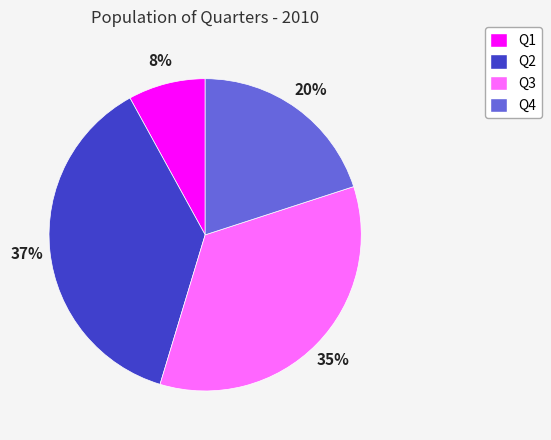

The Q2 slice represents 37% of the pie. True or false?

True